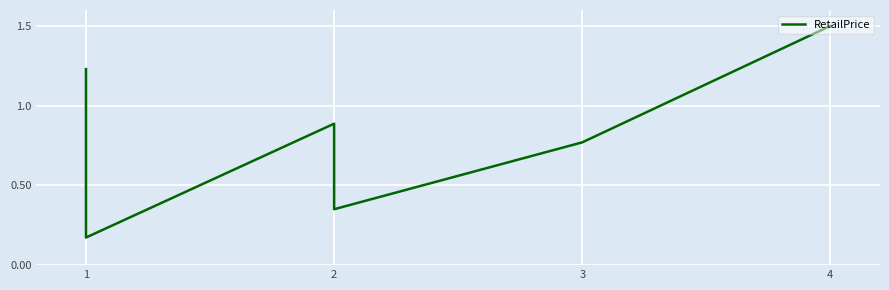

What is the value of the 9th point from the left?

0.8